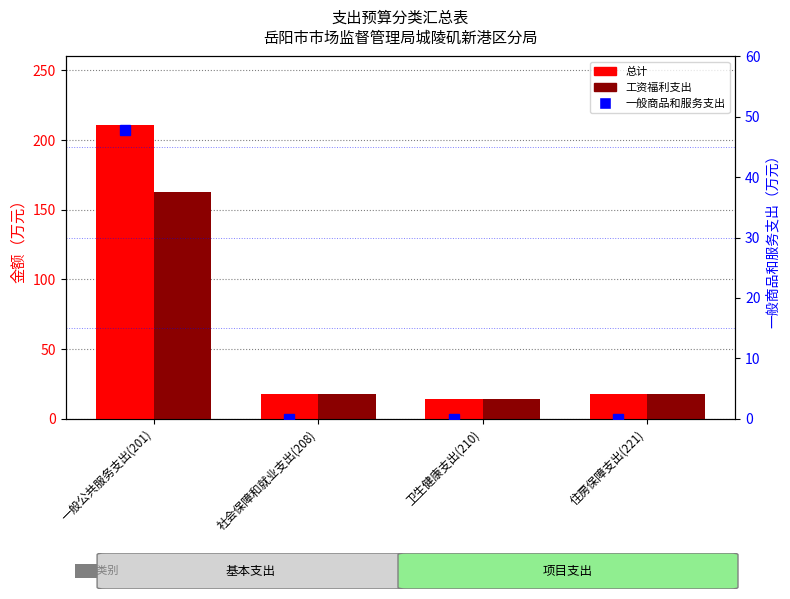

Rank the series by their maximum value, from lowest to highest.

一般商品和服务支出（万元）, 工资福利支出（万元）, 总计（万元）